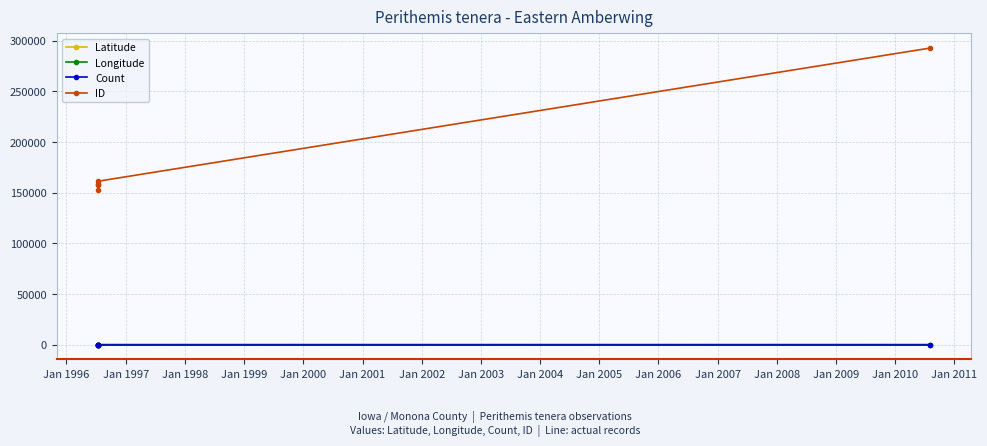

What are all the series names shown in the legend?

Latitude, Longitude, Count, ID